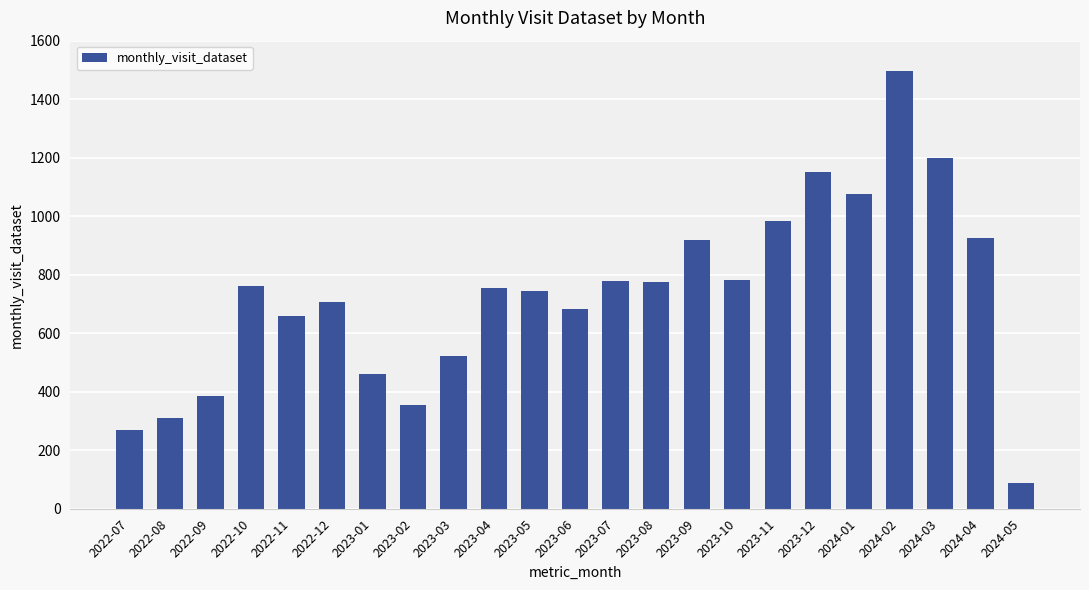

Are the bars grouped side by side (vs. stacked)?

No